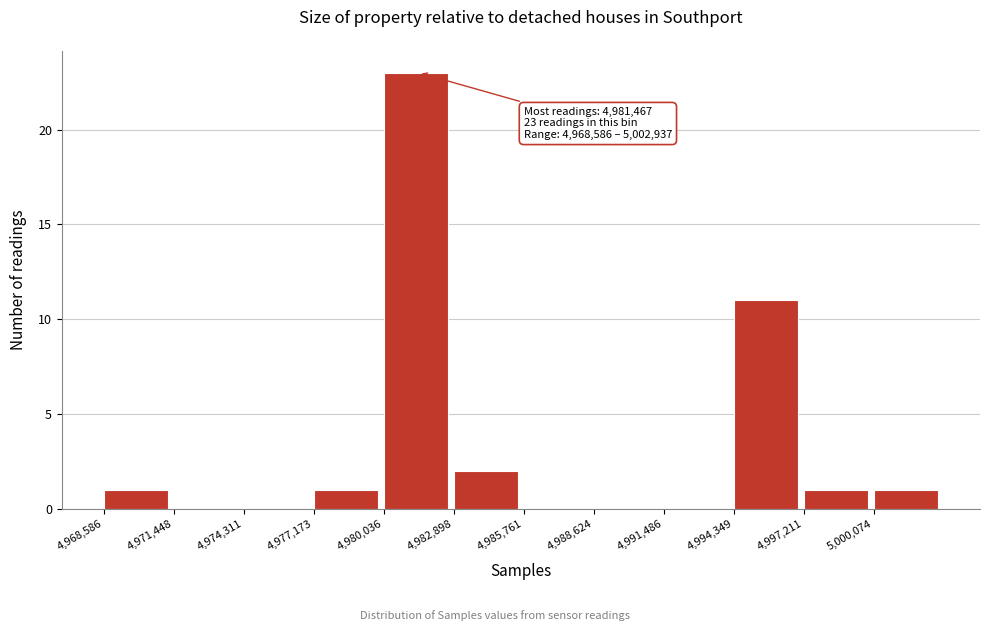

Which range on the x-axis has the tallest bar?

4980000 to 4983000